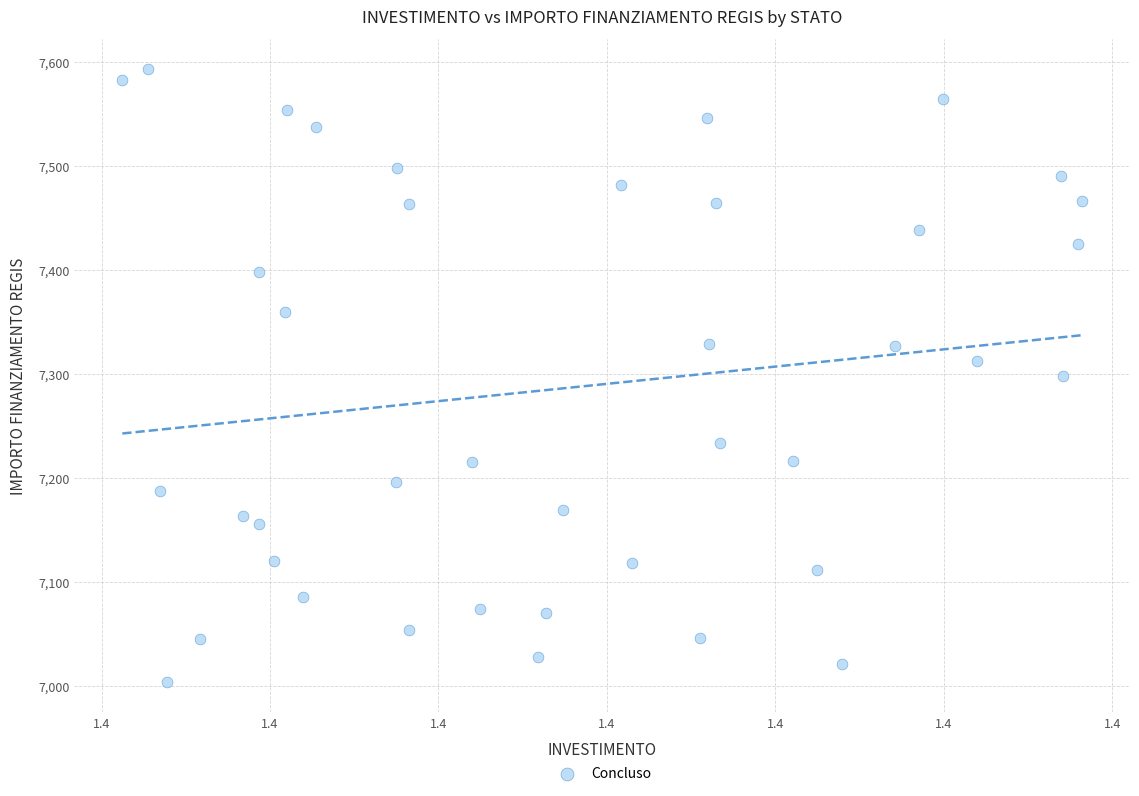

What is the range of Y values (max minus min)?

588.8